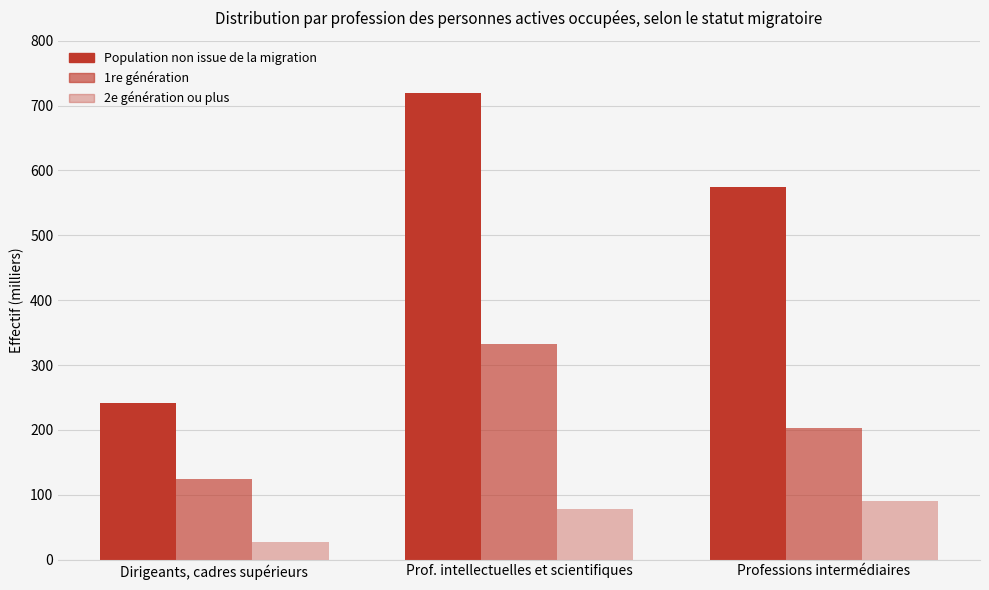

True or false: Population non issue de la migration has a value of 574.9 at Professions intermédiaires.

True